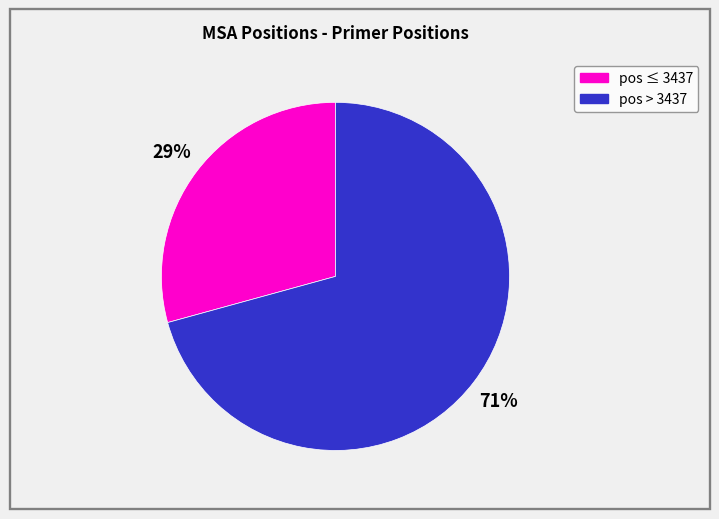

Is there a majority slice in this chart?

Yes